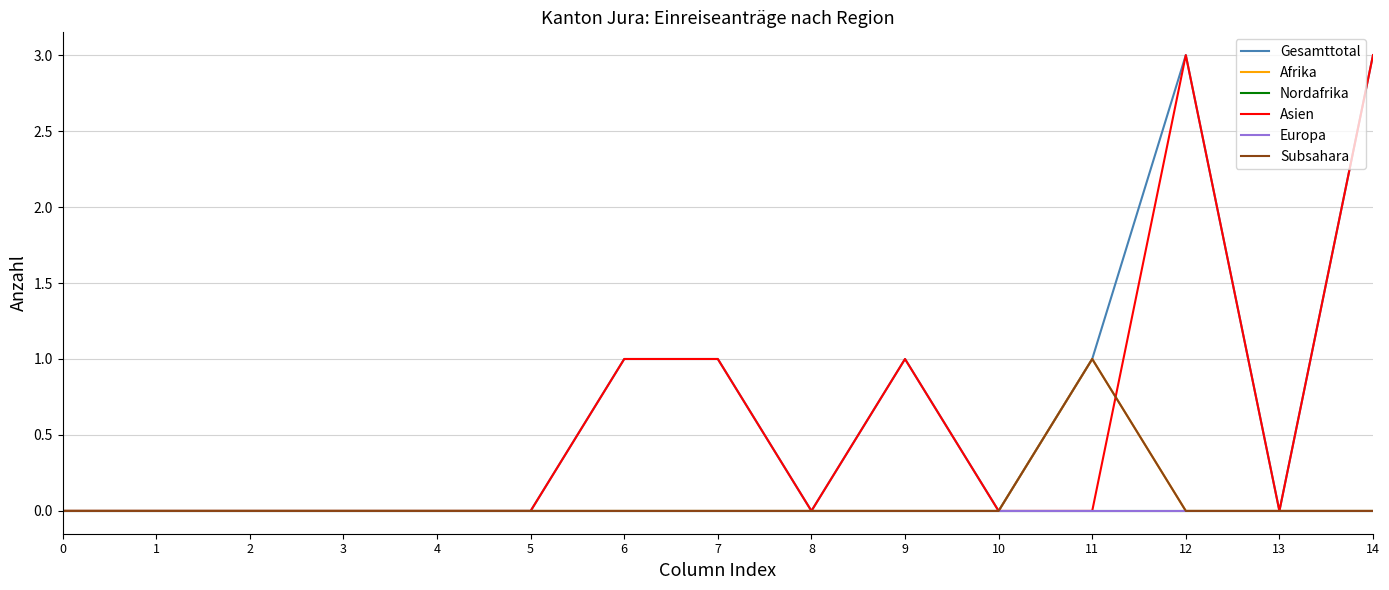

True or false: Gesamttotal has a value of 2 at 14.

False